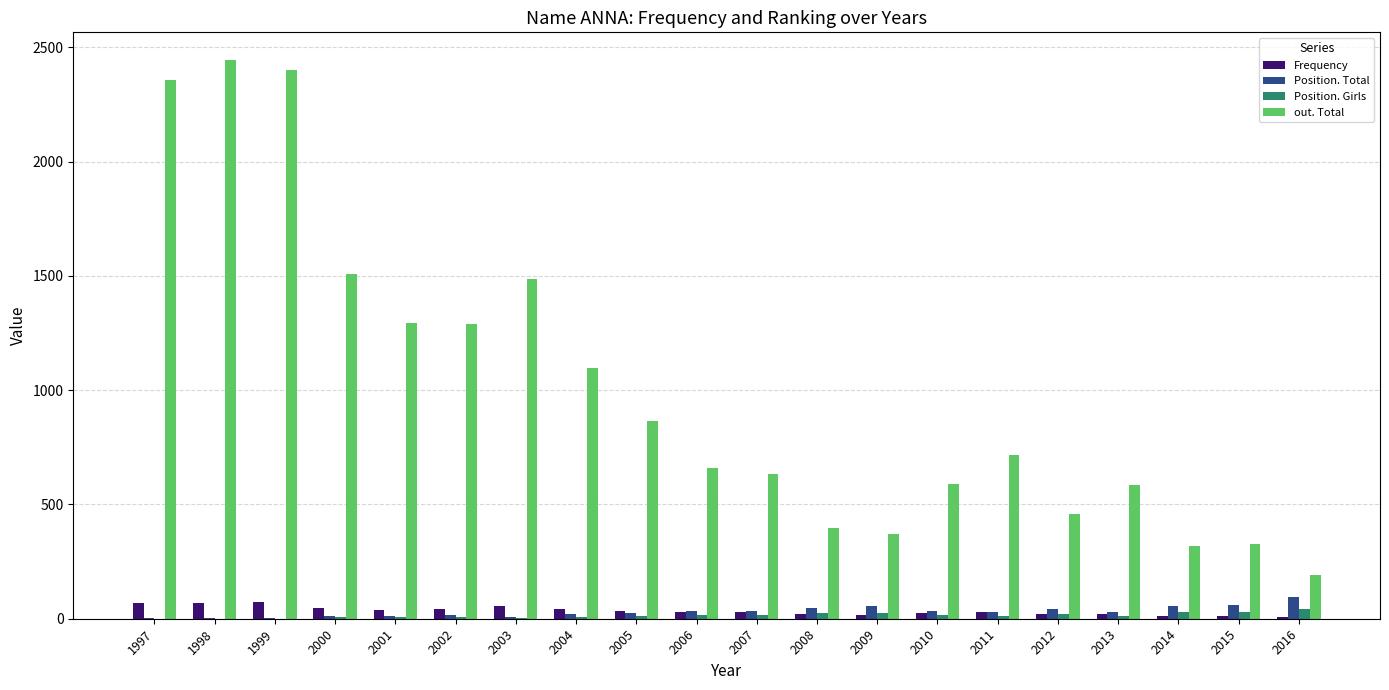

Count the number of categories in the chart.

20